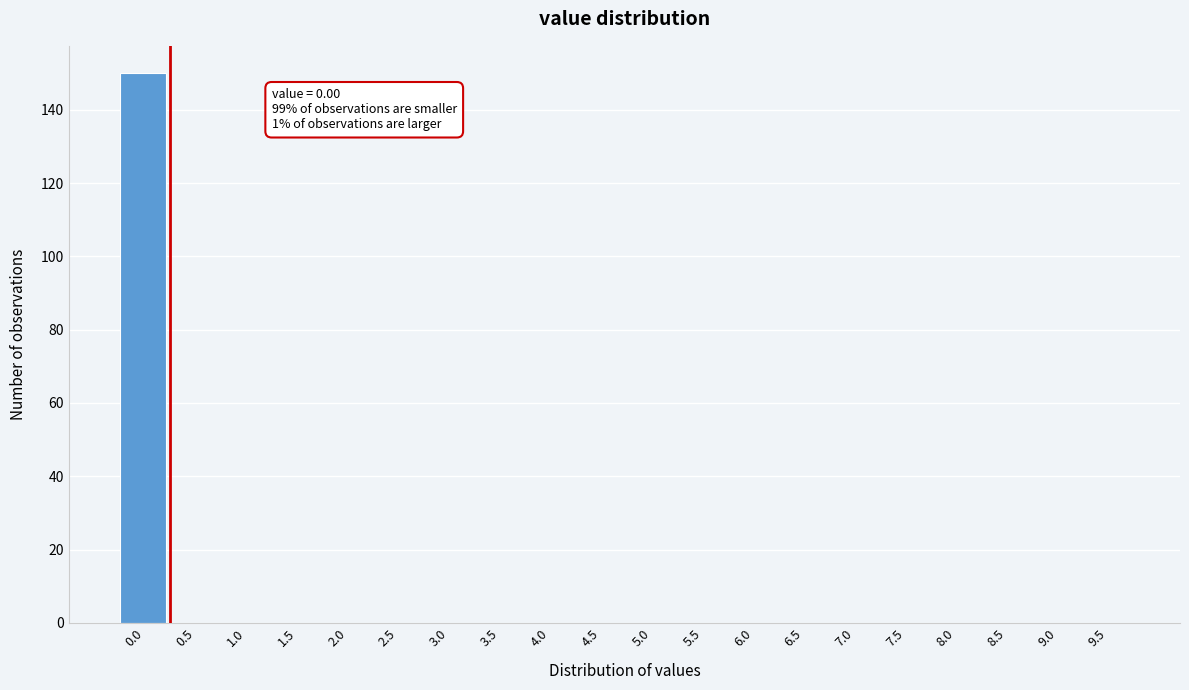

Reading right to left, what are all the values shown in this chart?

9.5=0	9.0=0	8.5=0	8.0=0	7.5=0	7.0=0	6.5=0	6.0=0	5.5=0	5.0=0	4.5=0	4.0=0	3.5=0	3.0=0	2.5=0	2.0=0	1.5=0	1.0=0	0.5=0	0.0=150